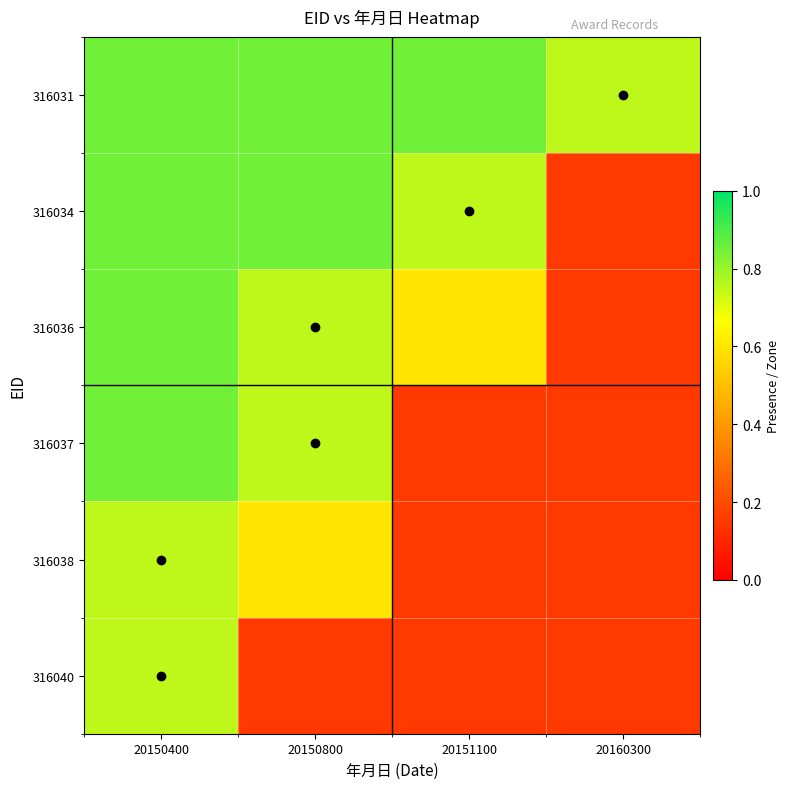

Between 20160300 and 20151100, which is larger?

20151100